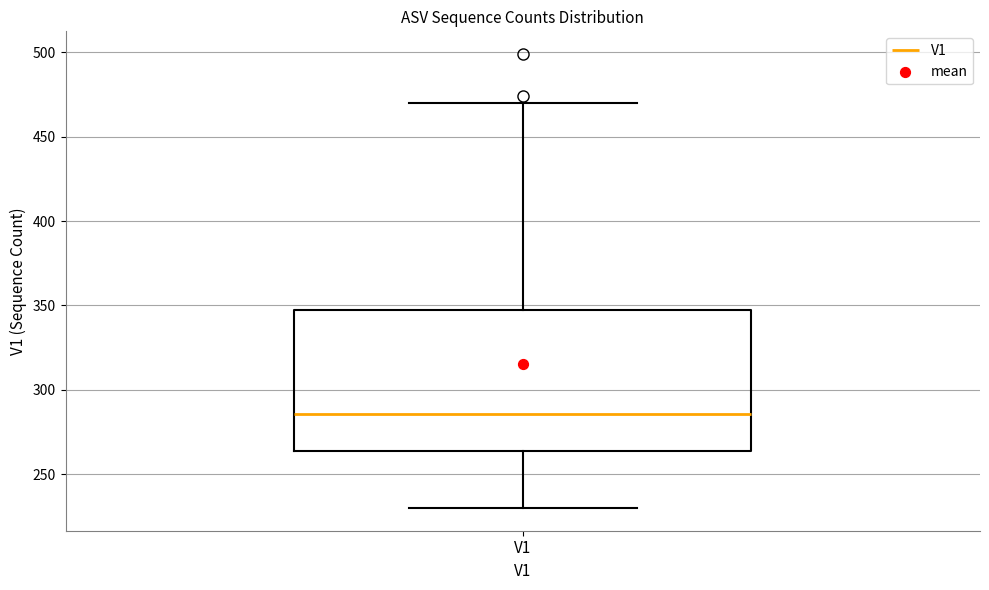

Read this box plot against the y-axis: the position of the median line, the range covered by the box, and the ends of both whiskers. The values are not printed on the chart, so give them approximately, as read against the axis.

median 285, box 265 to 350, whiskers 230 to 470